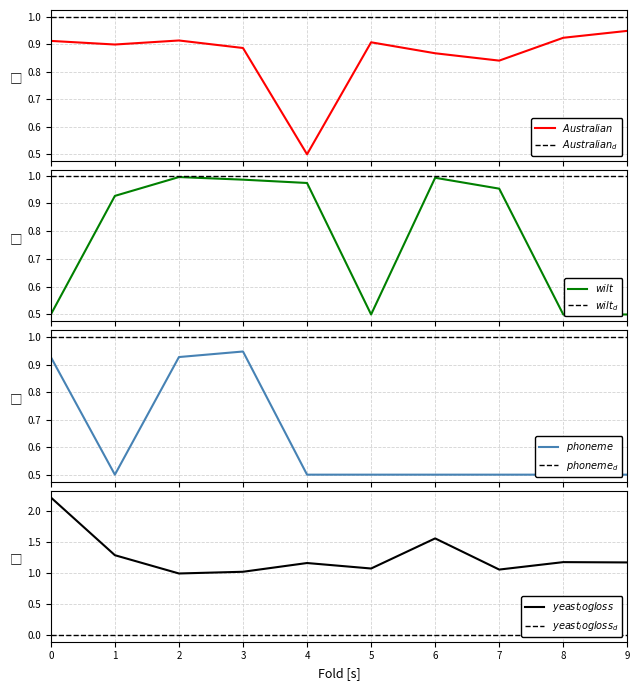

What is the difference between the yeast_logloss values at 5 and 1?

0.2